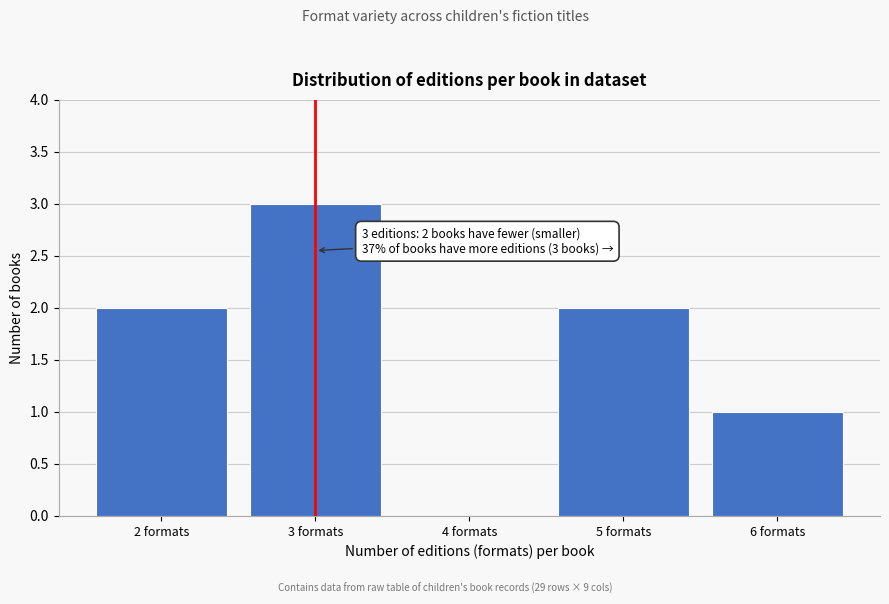

Which range on the x-axis has the tallest bar?

2.5 to 3.5